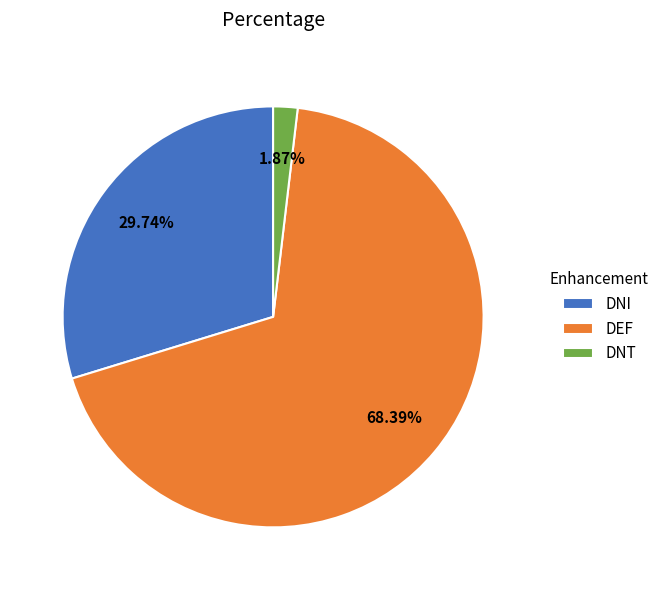

To the nearest percent, what portion does DNI represent?

30%